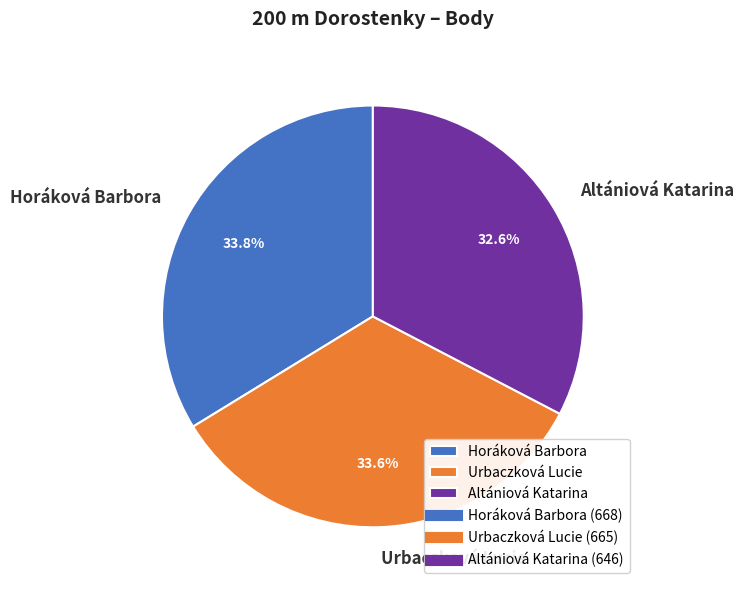

Is Horáková Barbora the majority of the pie?

No